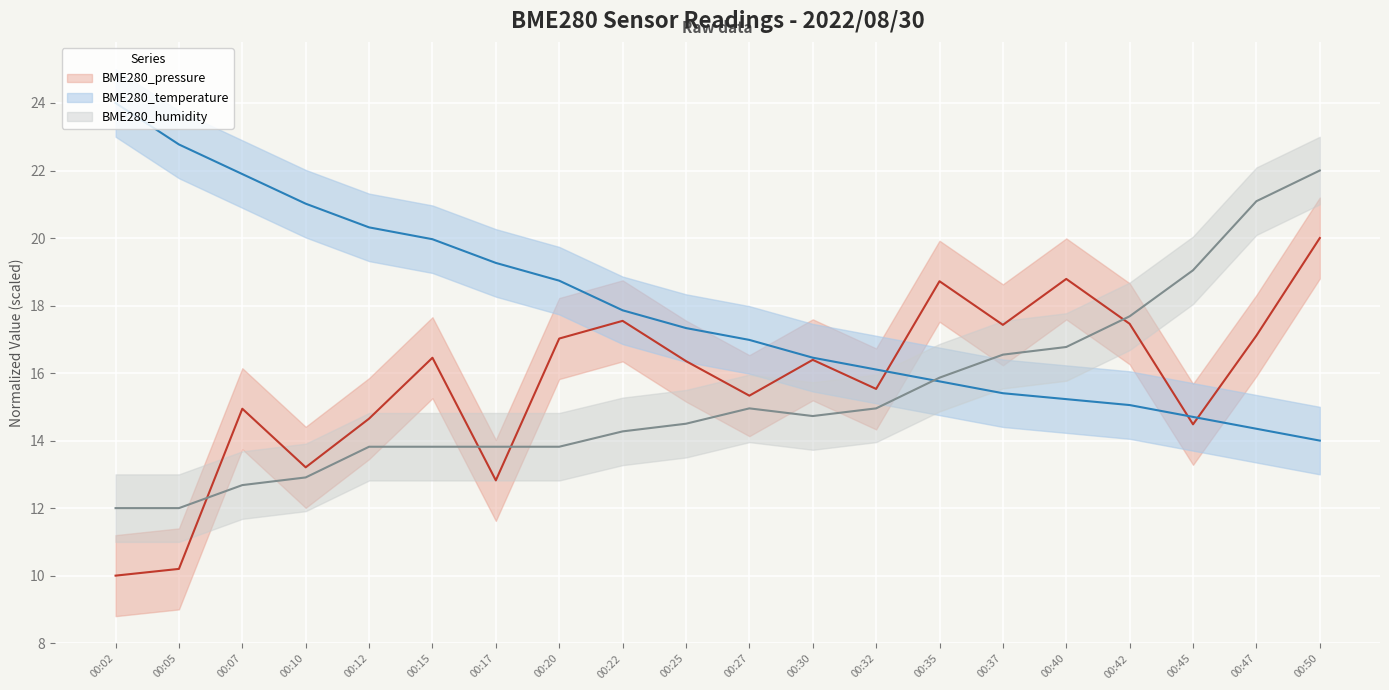

The BME280_humidity series shows 12.7 at 00:07. True or false?

True